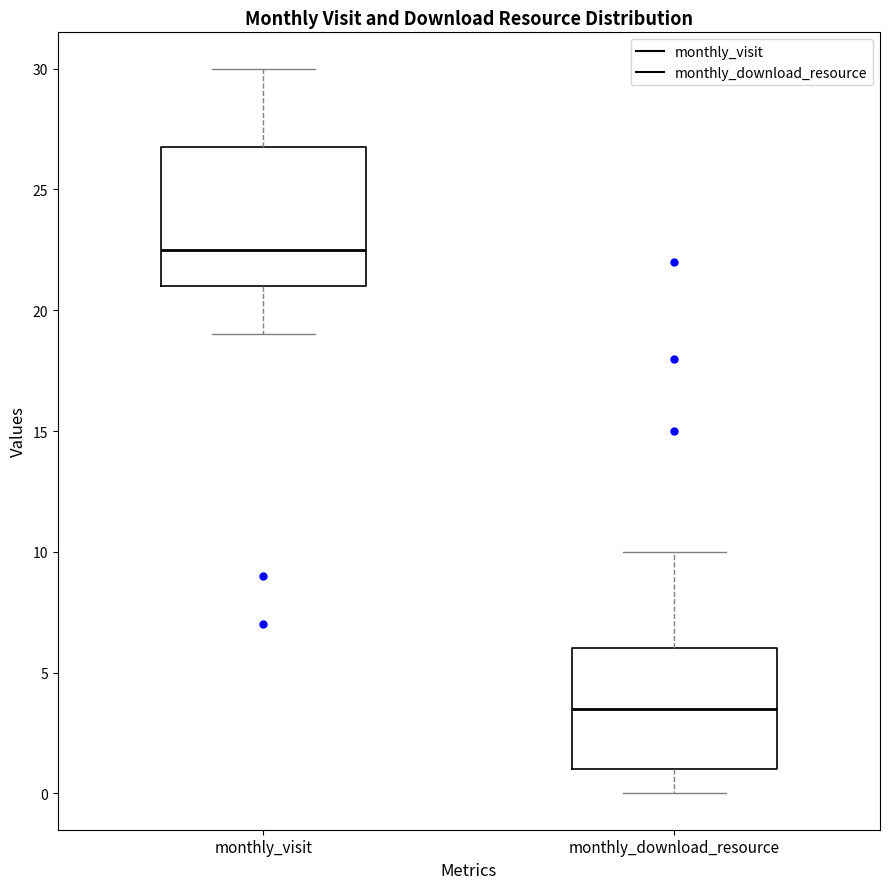

Which box is the tallest, from its lower edge to its upper edge?

monthly_visit